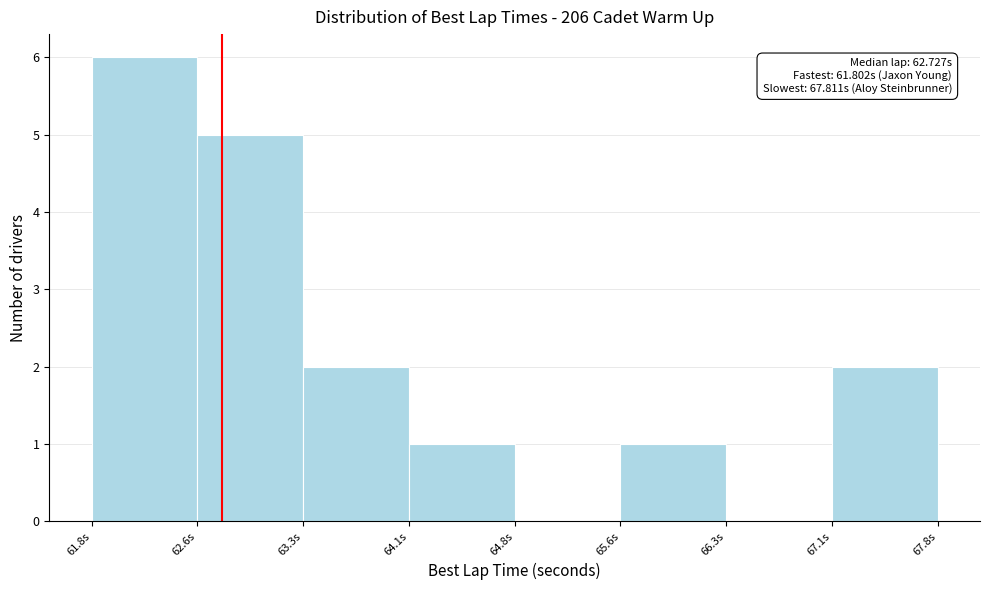

Over which range of the x-axis is the bar tallest?

61.8 to 62.6